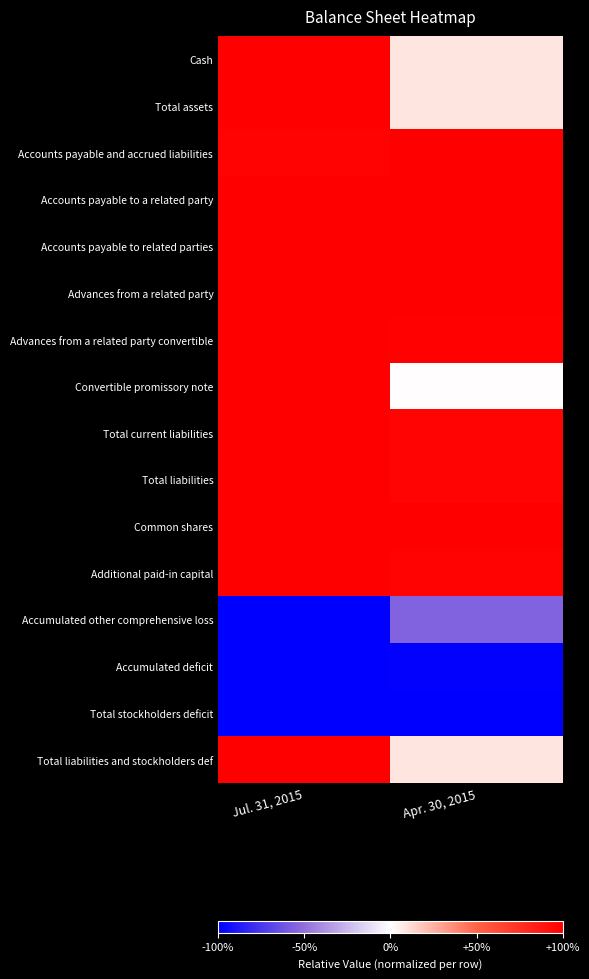

At Jul. 31, 2015, list the series in order from largest to smallest.

Cash, Total assets, Accounts payable to a related party, Accounts payable to related parties, Advances from a related party, Advances from a related party convertible, Convertible promissory note, Total current liabilities, Total liabilities, Common shares, Additional paid-in capital, Total liabilities and stockholders def, Accounts payable and accrued liabilities, Total stockholders deficit, Accumulated other comprehensive loss, Accumulated deficit